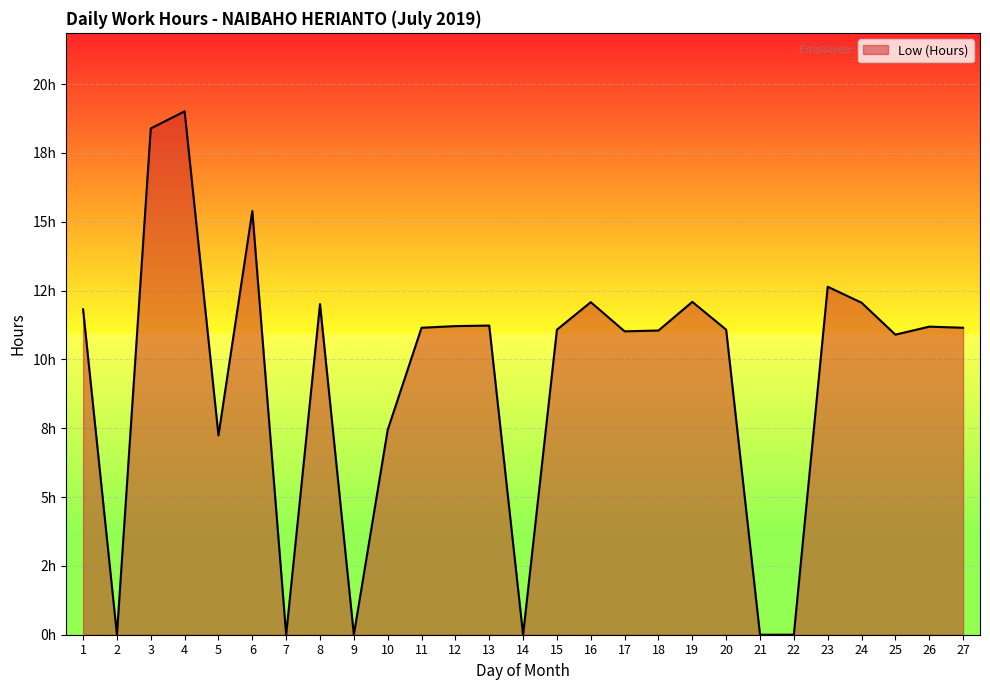

List the labels in order of value, smallest first.

2, 7, 9, 14, 21, 22, 5, 10, 25, 17, 18, 15, 20, 11, 27, 26, 12, 13, 1, 8, 24, 16, 19, 23, 6, 3, 4